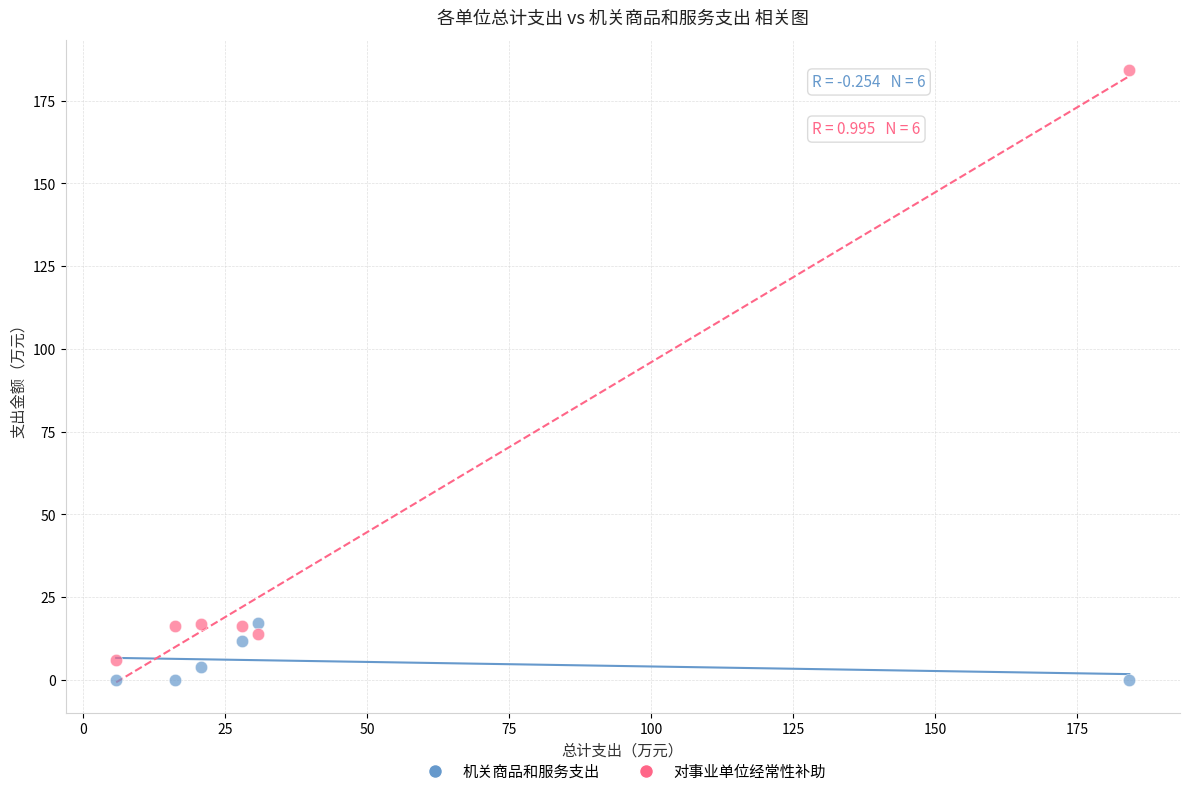

Which series has the largest Y range (max minus min)?

对事业单位经常性补助